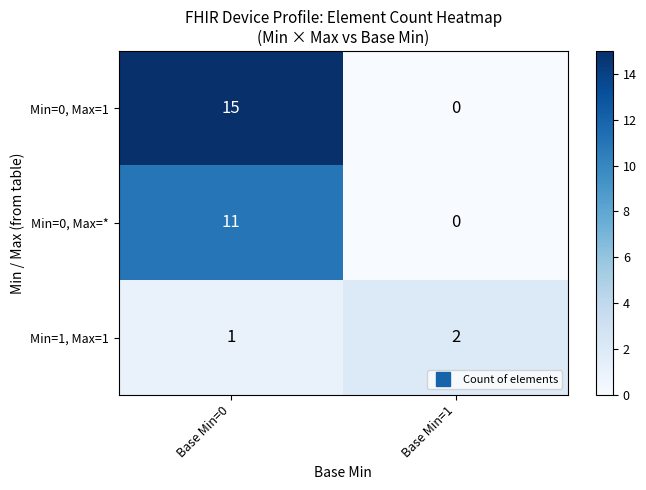

True or false: Min=0, Max=1 has a value of 0 at Base Min=1.

True